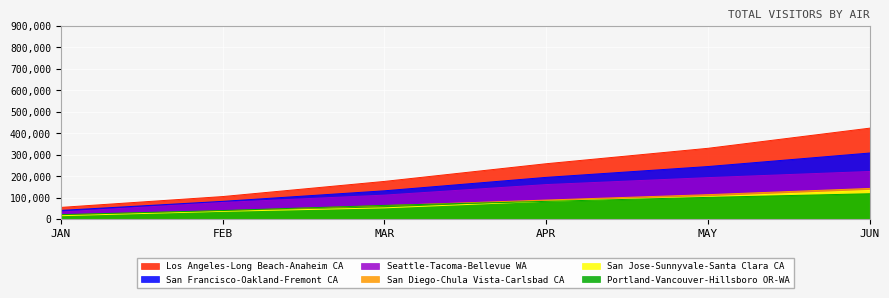

Reading left to right, what are all the values shown in this chart?

Los Angeles-Long Beach-Anaheim CA: 54624.1	105120.9	175733.0	258157.0	330053.9	423971.2
San Francisco-Oakland-Fremont CA: 40613.8	82778.6	131984.9	194577.4	245066.4	308042.1
Seattle-Tacoma-Bellevue WA: 33152.4	77598.0	111855.9	160977.9	193376.0	222080.5
San Diego-Chula Vista-Carlsbad CA: 19653.6	38731.8	62961.4	88890.0	114032.8	143072.6
San Jose-Sunnyvale-Santa Clara CA: 15915.9	36240.2	52452.3	83072.1	104415.1	133637.5
Portland-Vancouver-Hillsboro OR-WA: 20843.6	40032.2	63967.3	82707.2	101299.2	118232.0